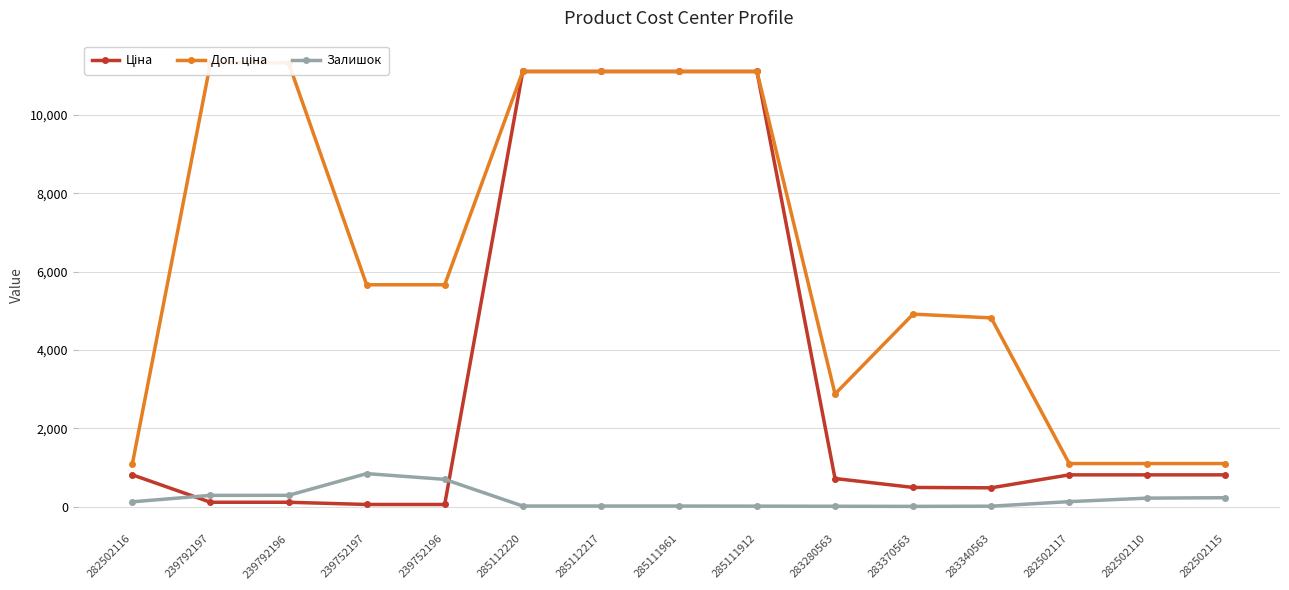

At which category is the sum across all series the highest?

285112220